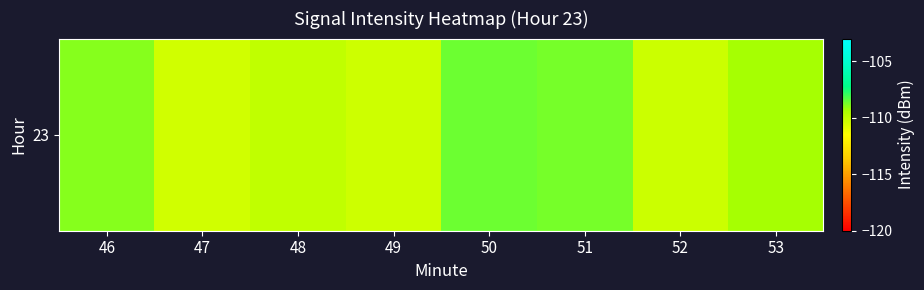

How many data points are above -109?

3